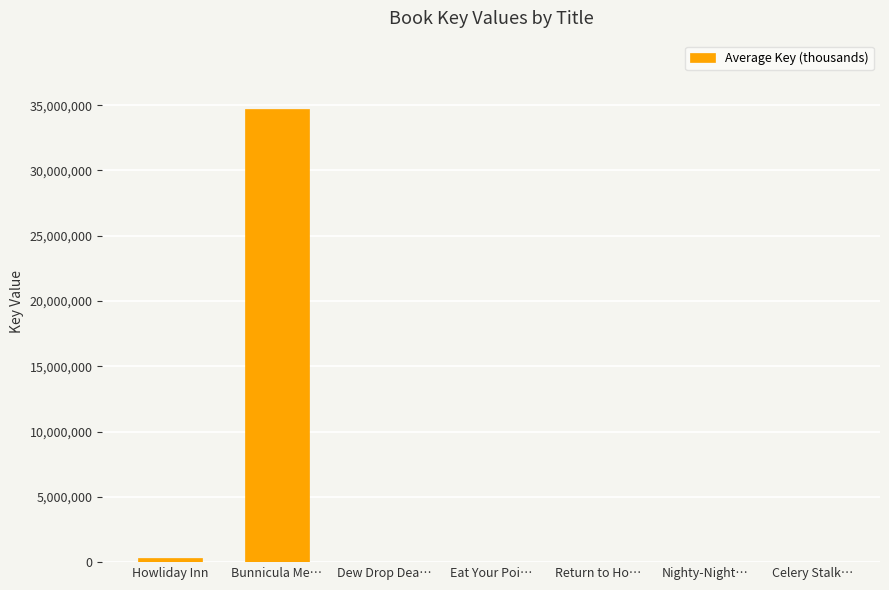

What is the sum of the values at Return to Ho… and Dew Drop Dea…?

14555